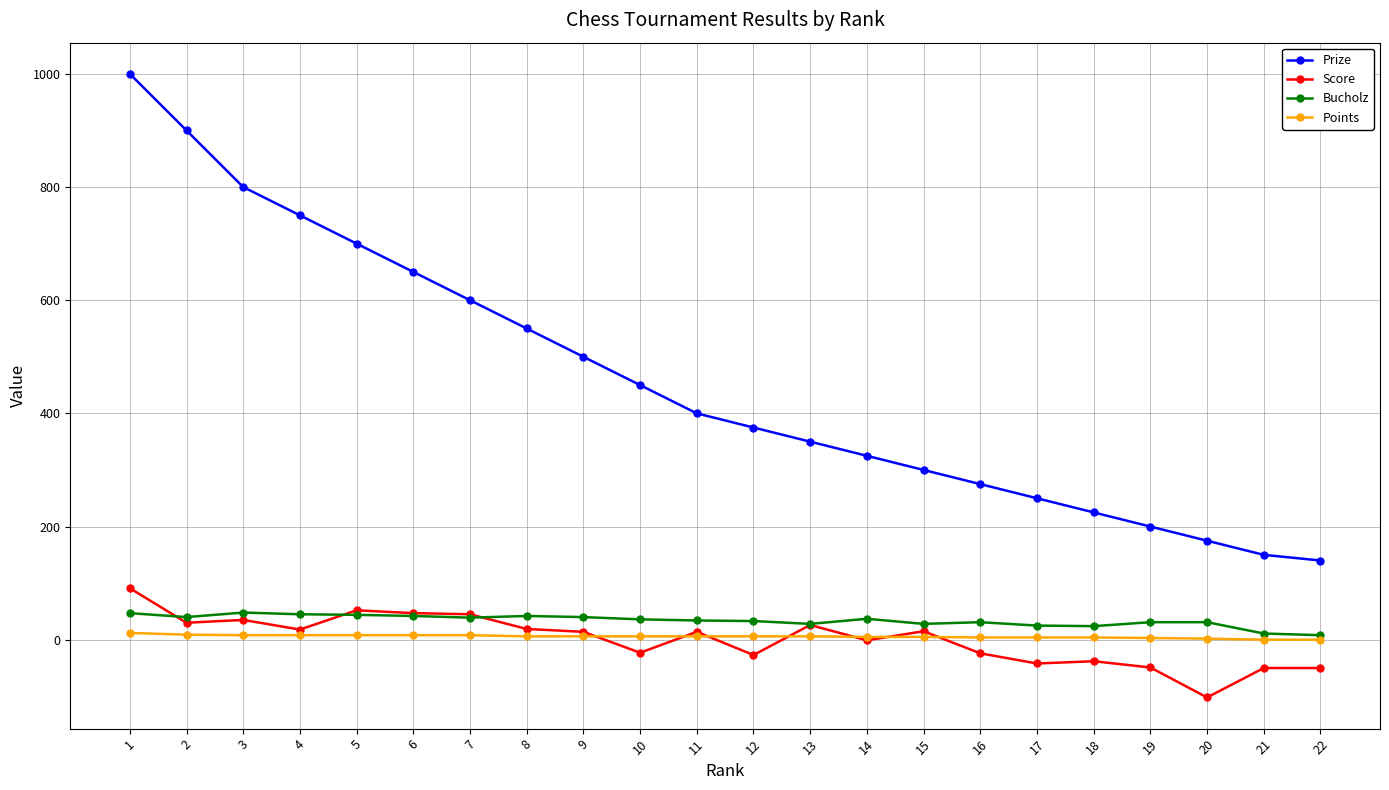

True or false: Prize has more than 0 interior local peaks.

False